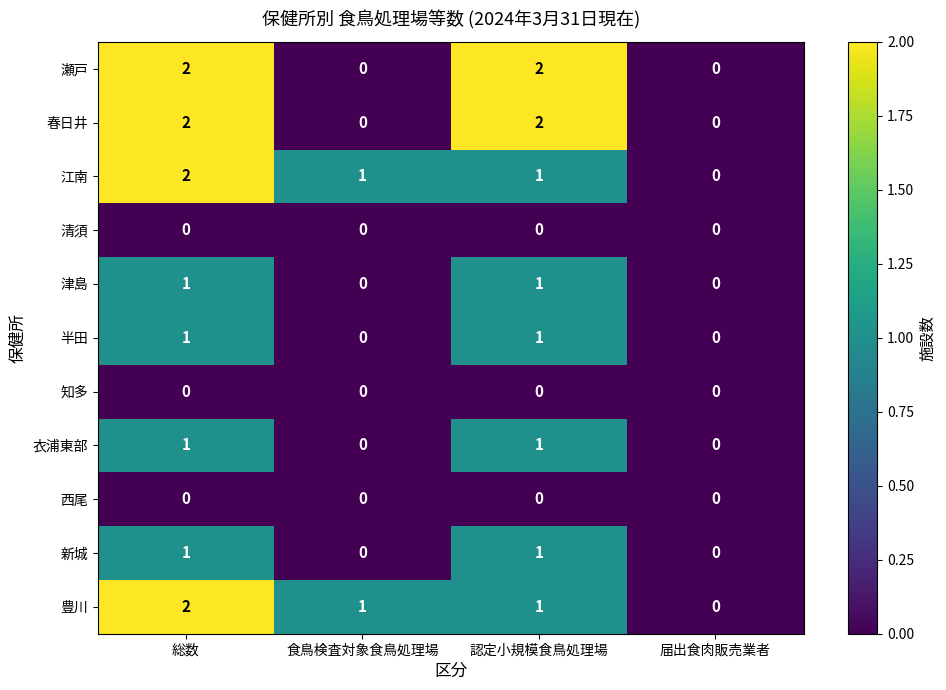

Count the 江南 values in the range 1 to 2.

3